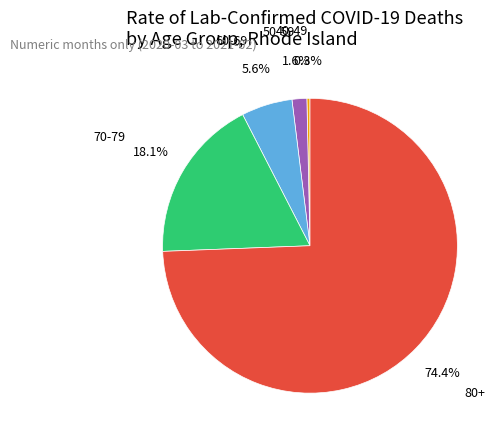

Between 80+ and 70-79, which is larger?

80+